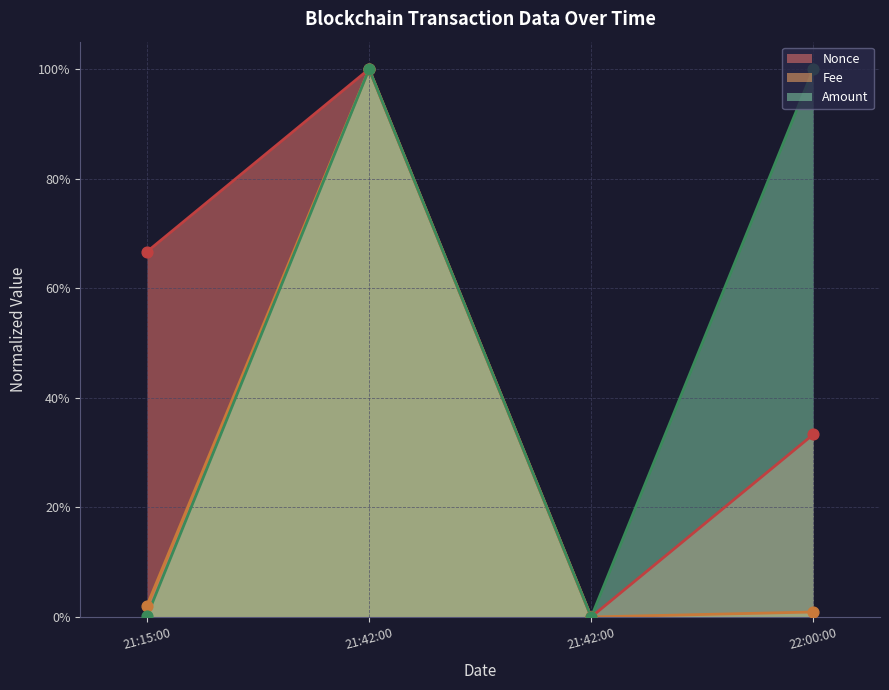

Which series reaches the minimum Y coordinate?

Nonce